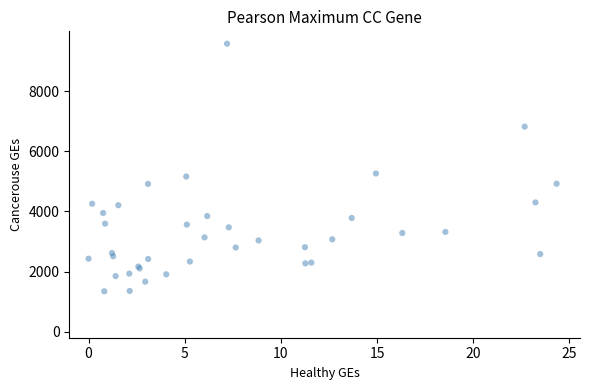

What Y value in the scatter plot is closest to 5457?

5260